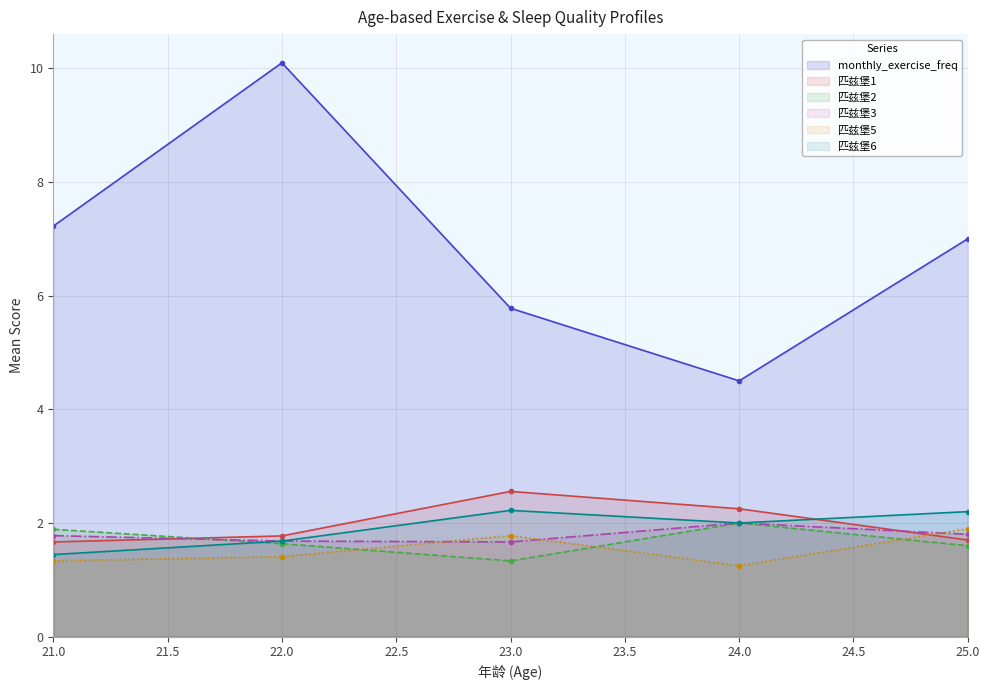

How many lines are shown in the chart?

6